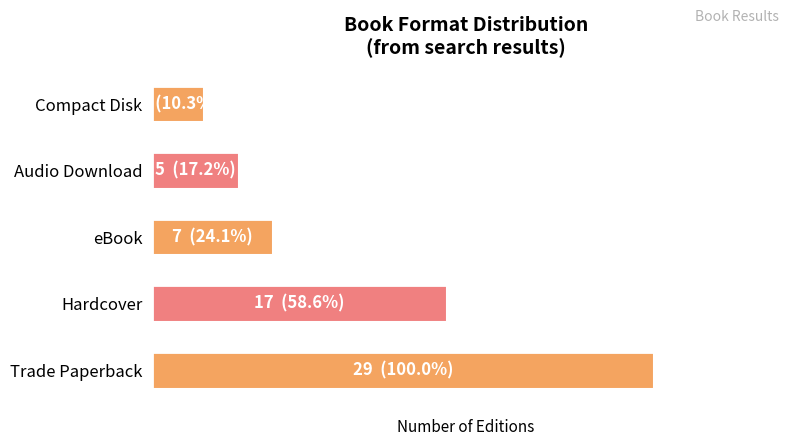

Are the bars horizontal?

Yes